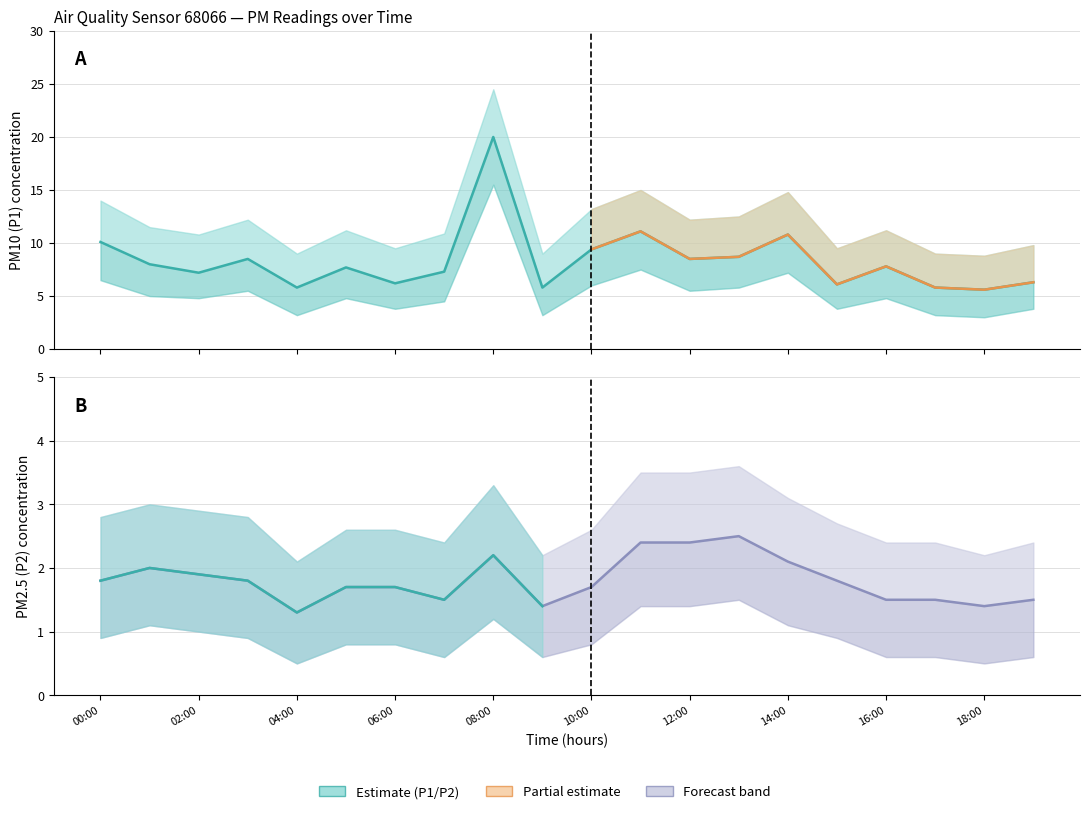

True or false: P2 (PM2.5) and P1 (PM10) intersect in this chart.

False